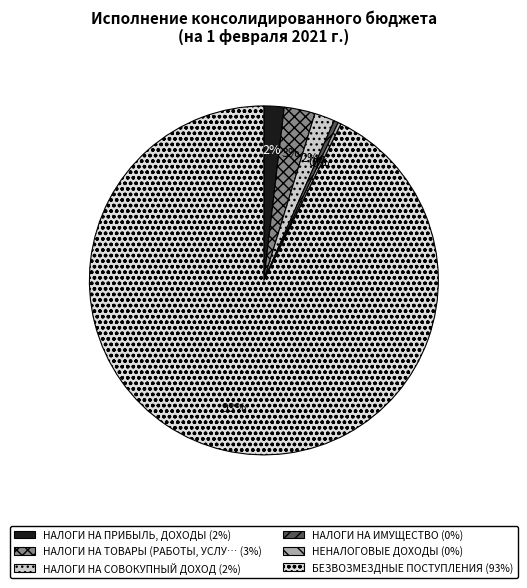

Which slice is the smallest?

НЕНАЛОГОВЫЕ ДОХОДЫ